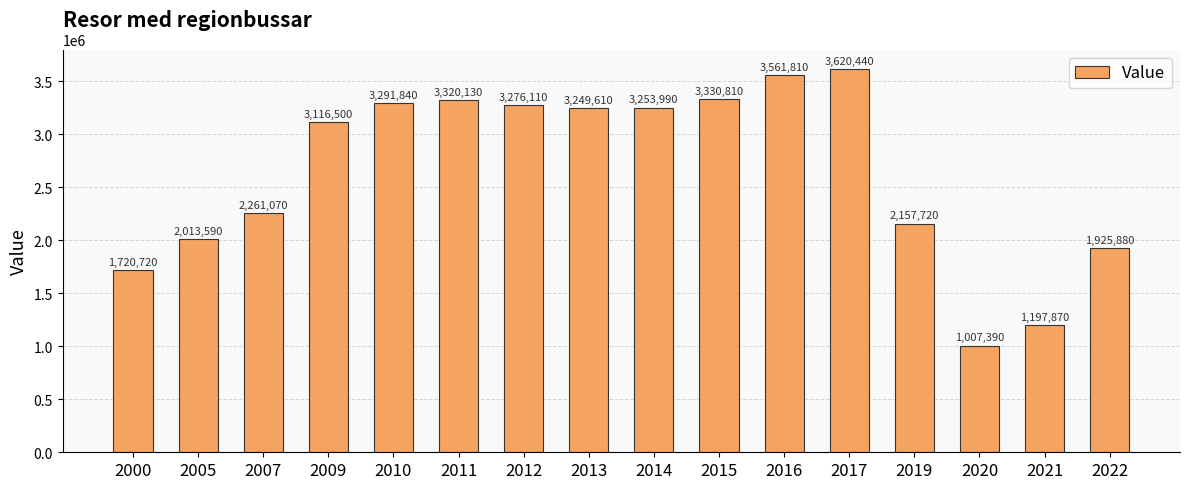

List the labels in order of value, largest first.

2017, 2016, 2015, 2011, 2010, 2012, 2014, 2013, 2009, 2007, 2019, 2005, 2022, 2000, 2021, 2020